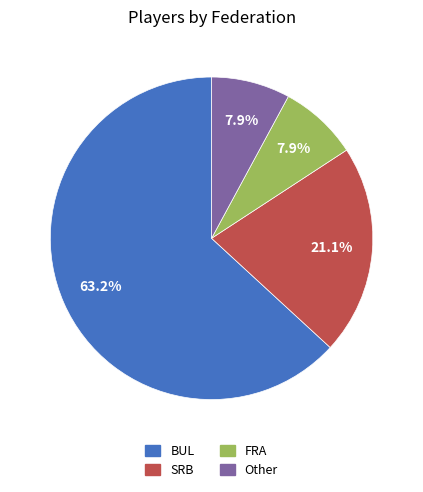

To the nearest percent, what is the combined percentage of SRB and BUL?

84%